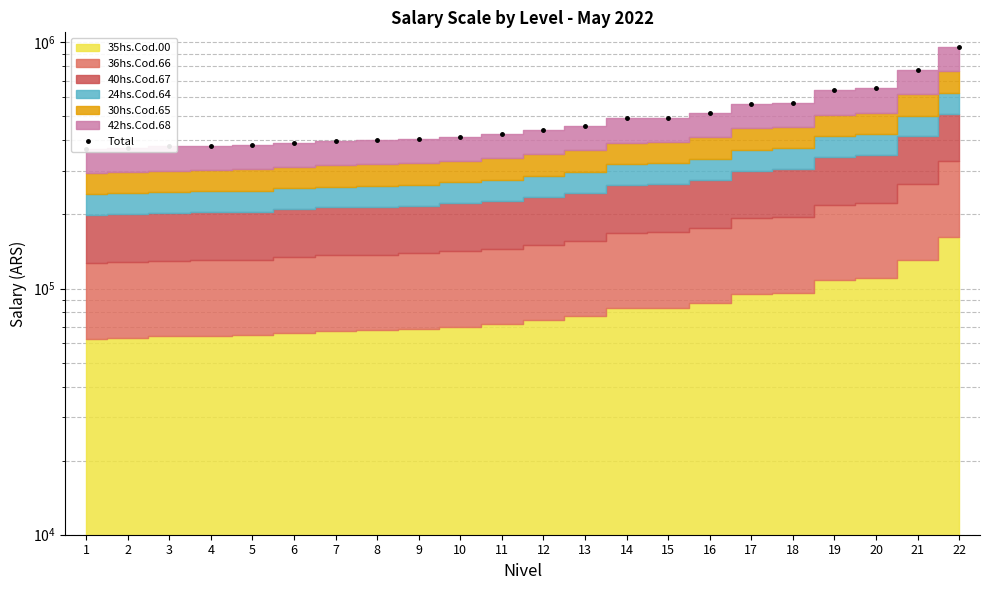

What is the smallest value displayed?

370465.6